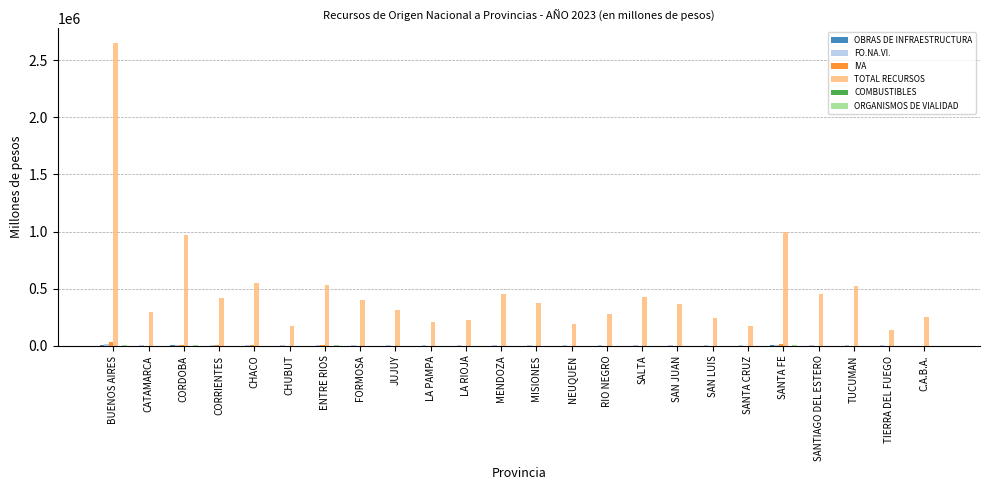

At which category is the sum across all series the highest?

BUENOS AIRES